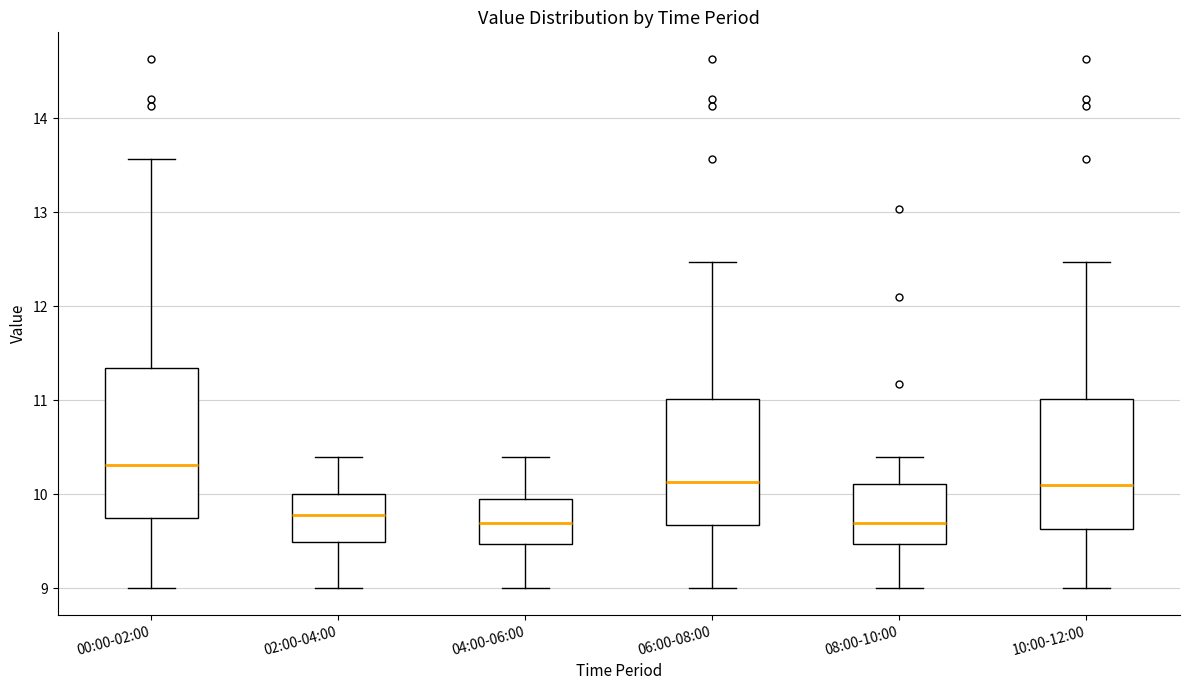

Which box has the highest median line?

00:00-02:00